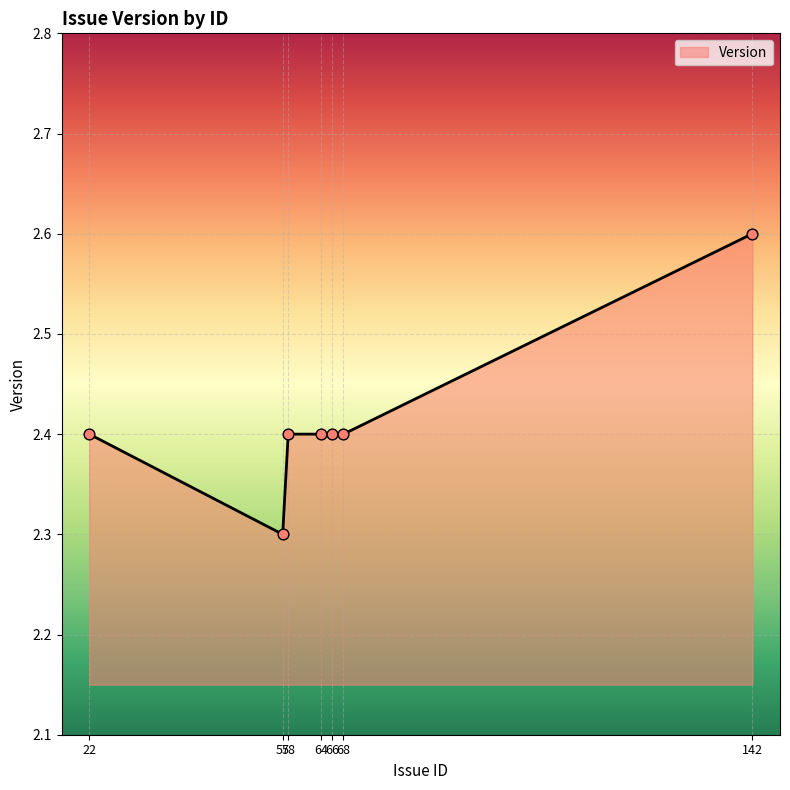

What is the ratio of the value at 57 to the value at 142?

0.9